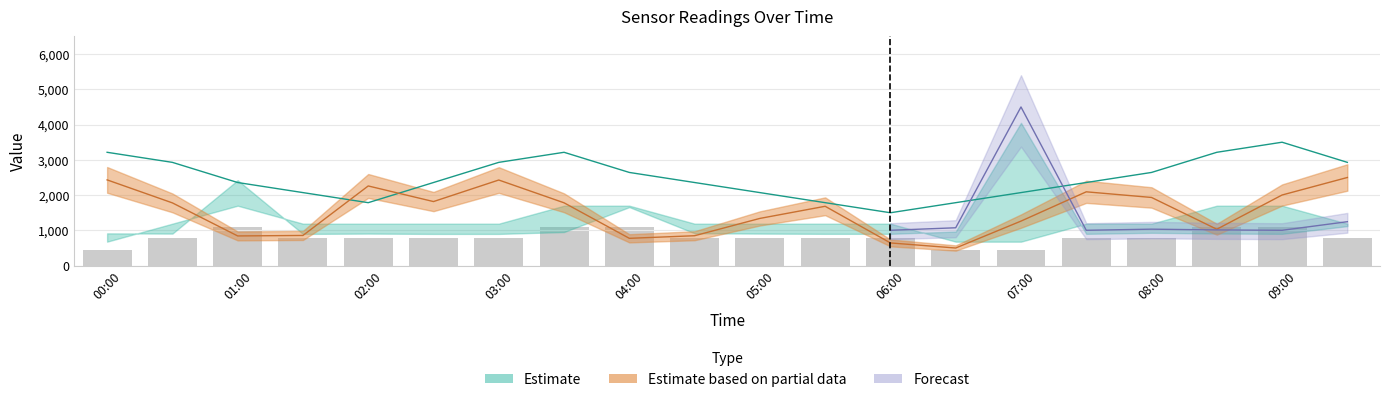

What is the total value across all series at 00:00?

6086.1